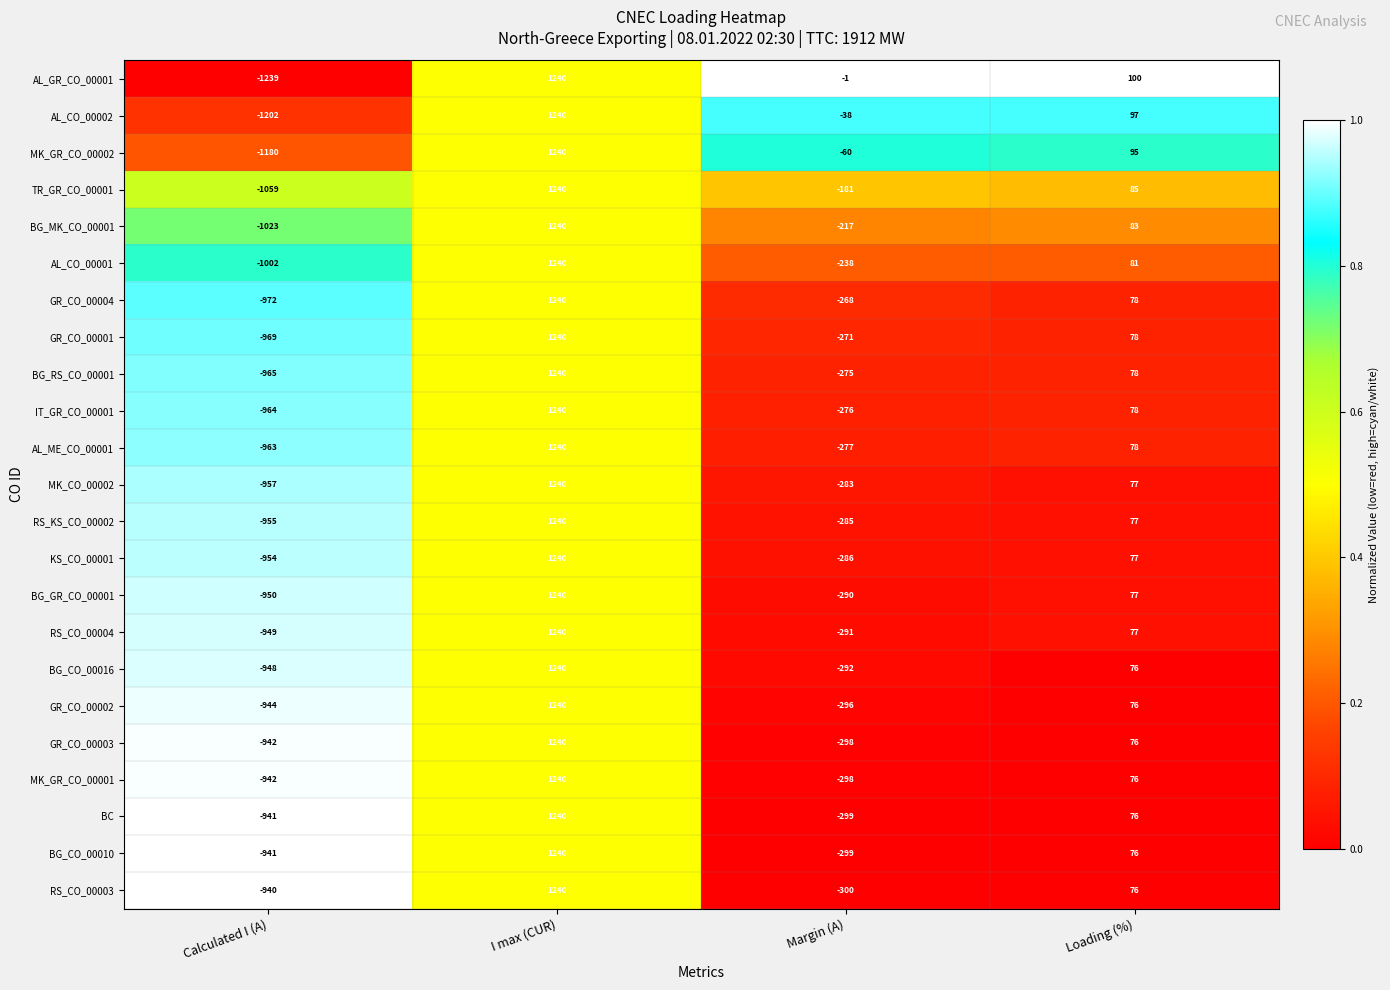

At which label does AL_ME_CO_00001 reach its minimum?

Calculated I (A)